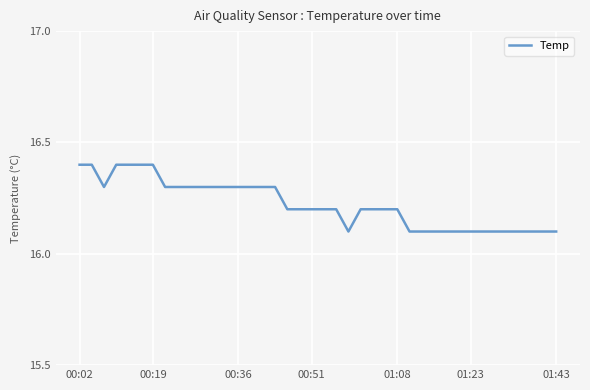

Count the number of categories in the chart.

40